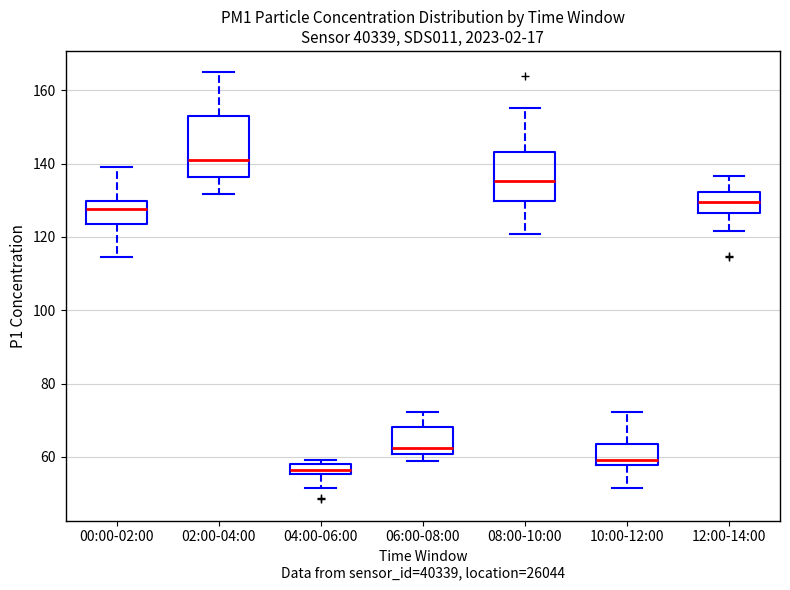

Which box's median line is the highest?

02:00-04:00